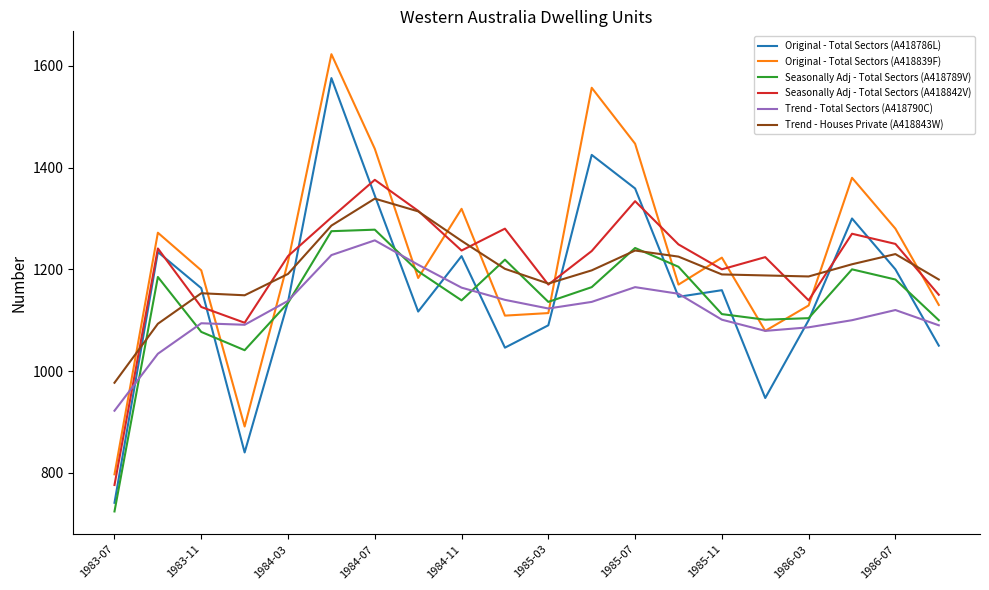

Which series has the largest total across all categories?

Original - Total Sectors (A418839F)